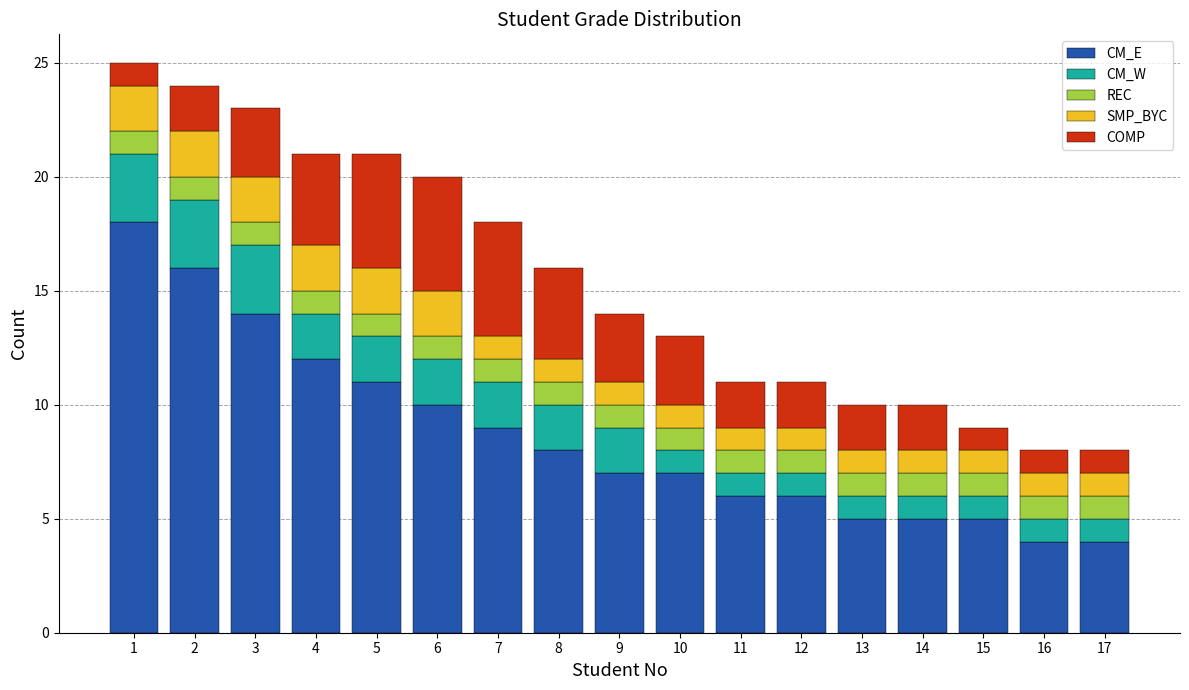

What are all the series names shown in the legend?

CM_E, CM_W, REC, SMP_BYC, COMP